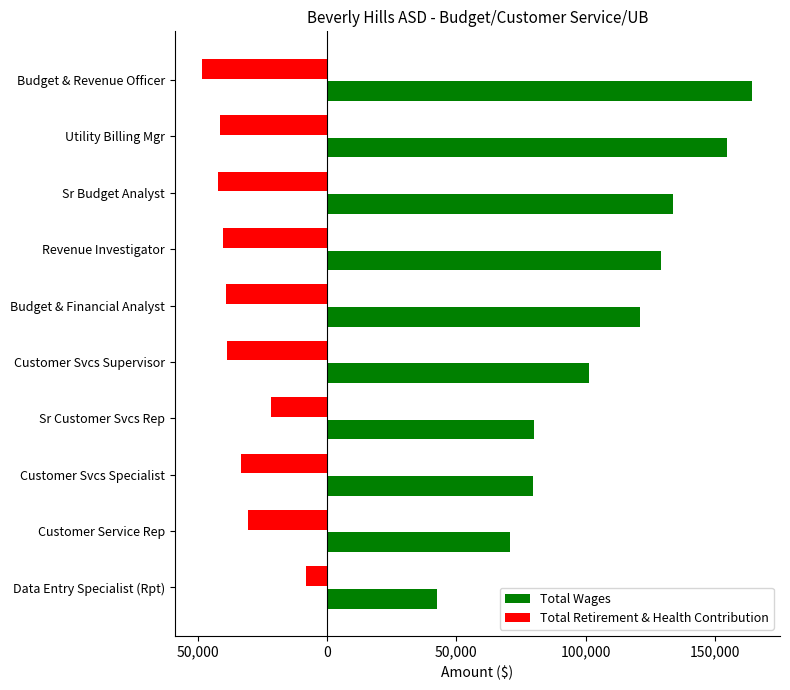

Which series has the largest total across all categories?

Total Wages